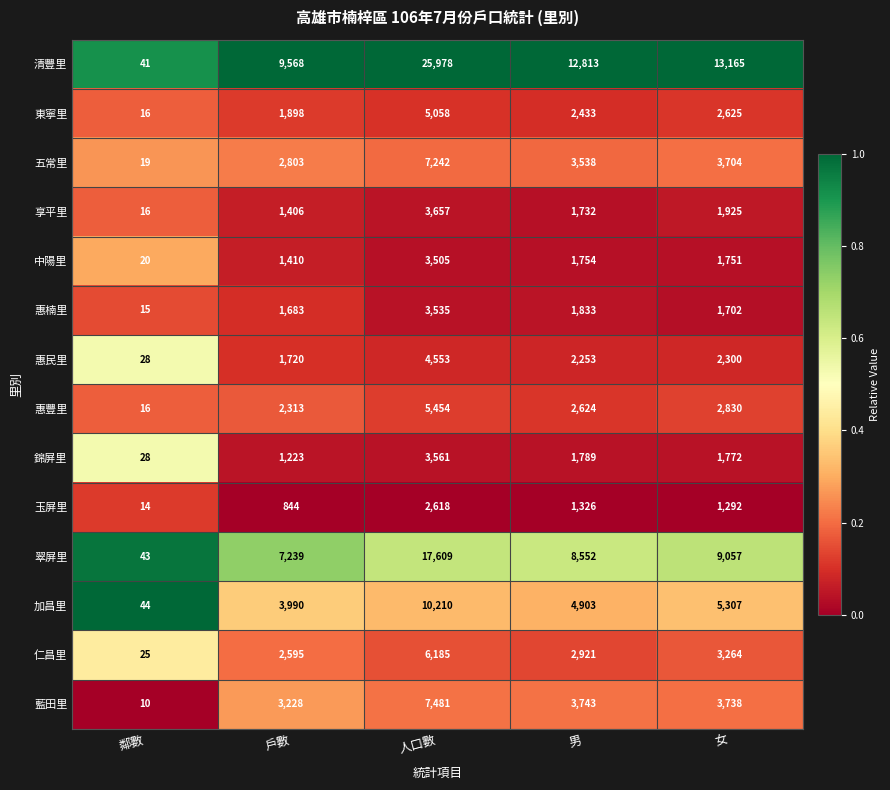

What is the difference between the highest and lowest values at 人口數?

23360